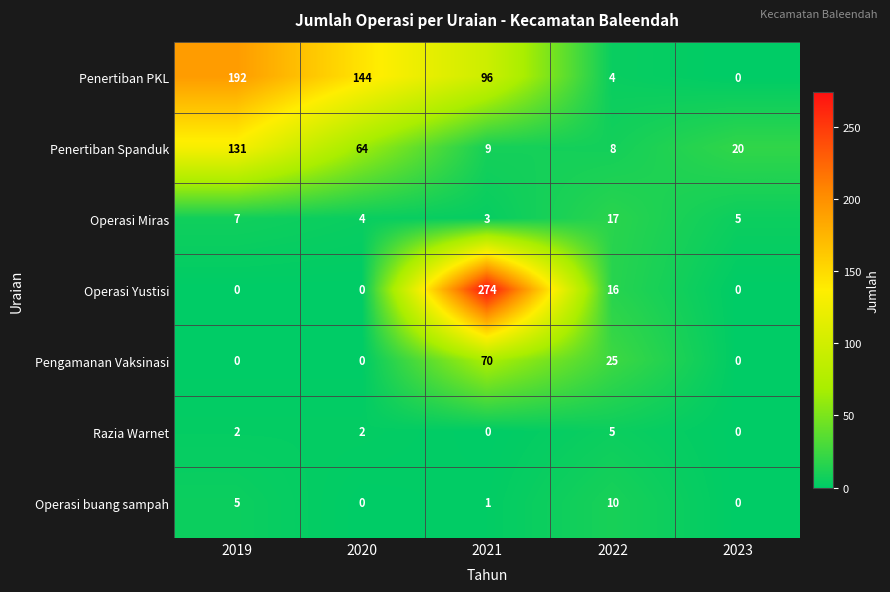

Rank the series by their maximum value, from highest to lowest.

Operasi Yustisi, Penertiban PKL, Penertiban Spanduk, Pengamanan Vaksinasi, Operasi Miras, Operasi buang sampah, Razia Warnet